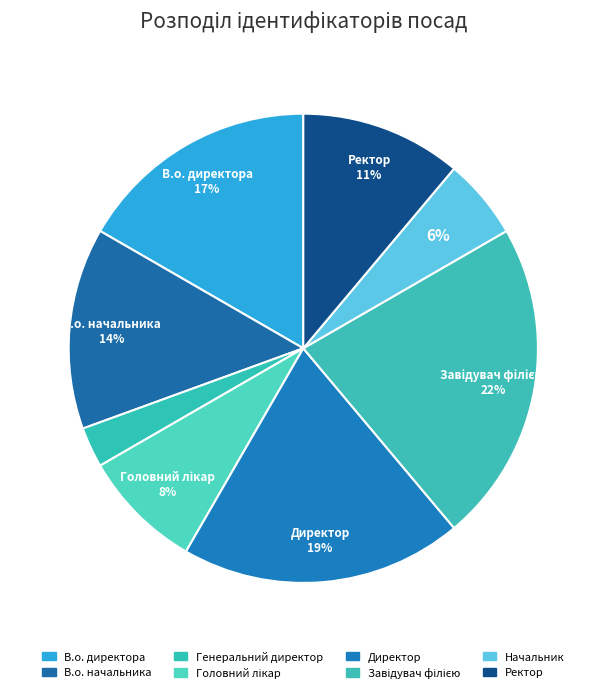

Count the number of slices in the pie.

8